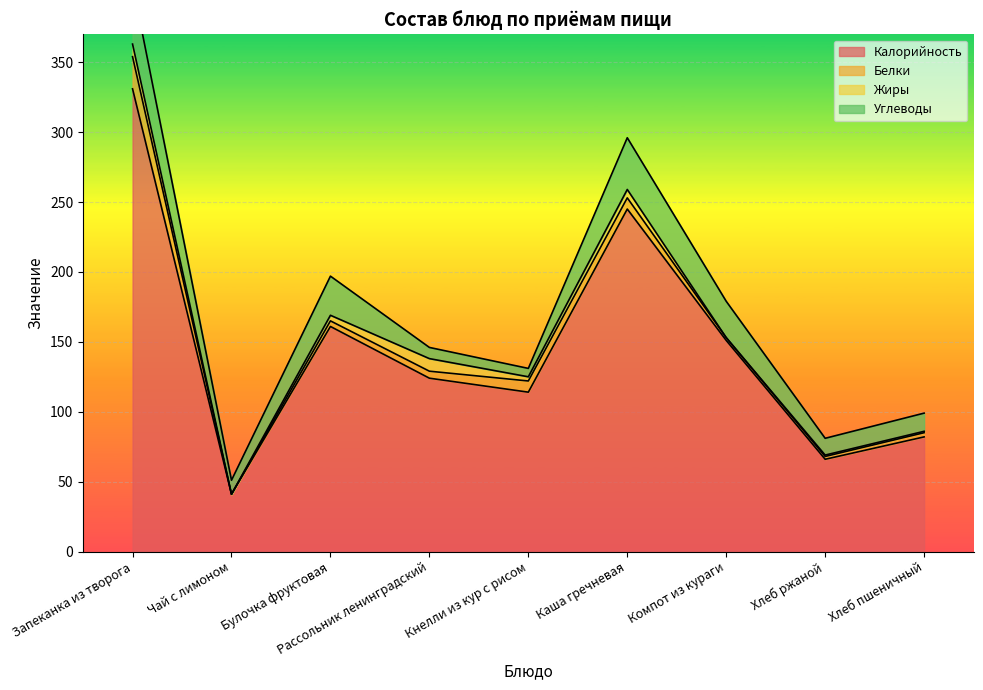

Between Рассольник ленинградский and Компот из кураги, which series saw the biggest shift?

Калорийность